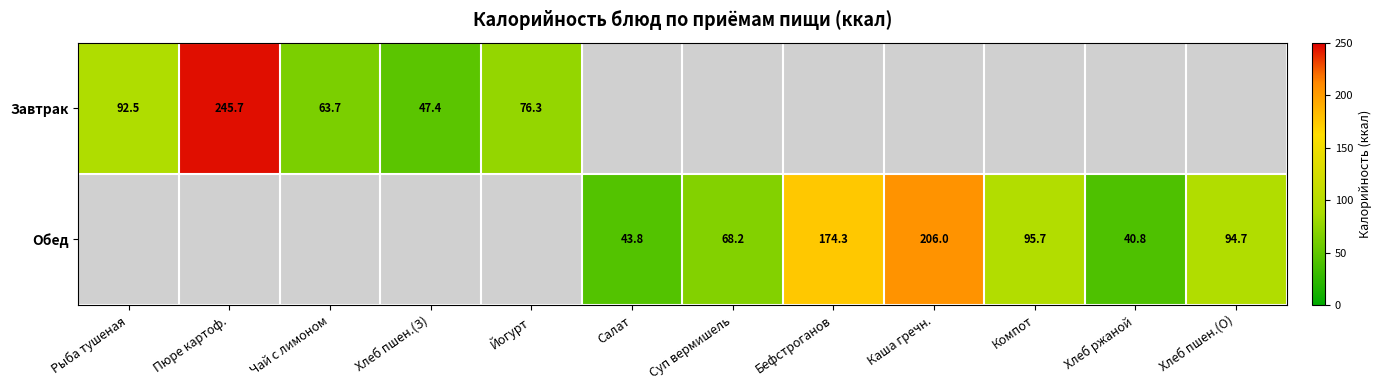

Between Салат and Хлеб пшен.(О), which is larger?

Хлеб пшен.(О)